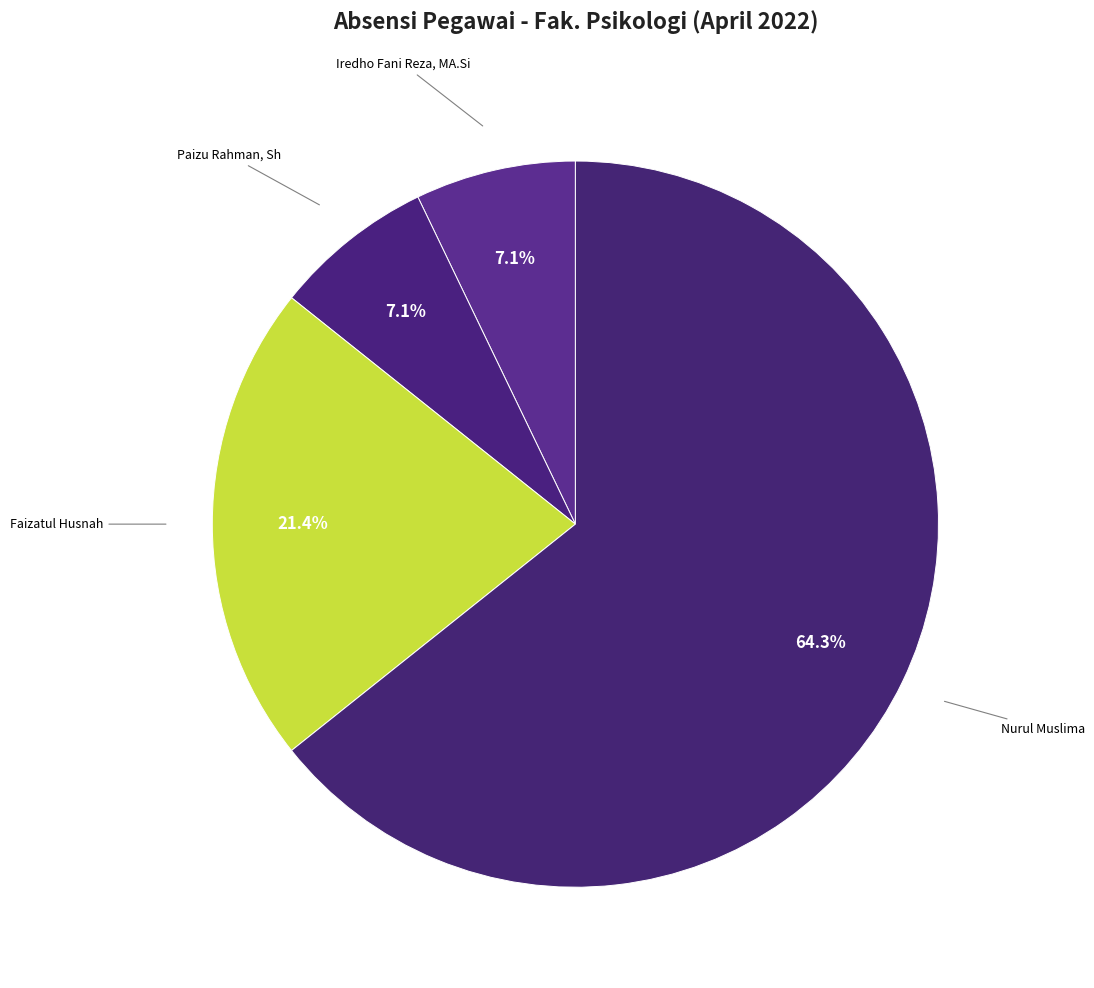

Which category has the biggest portion of the pie?

Nurul Muslima